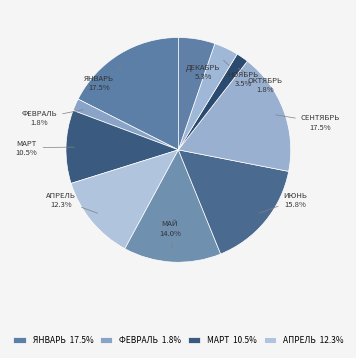

To the nearest percent, what is the difference between the largest and smallest slice percentages?

16%